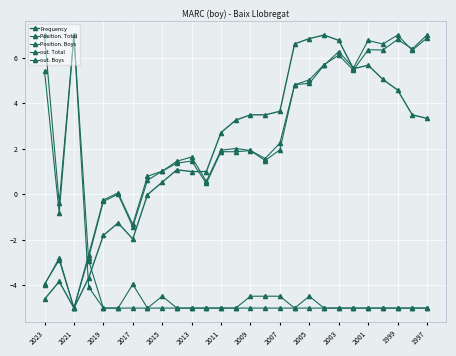

Reading right to left, transcribe all the data shown in this chart.

Frequency: 3.3	3.5	4.6	5.1	5.7	5.5	6.8	7.0	6.8	6.6	3.6	3.5	3.5	3.3	2.7	1.0	1.0	1.1	0.5	-0.0	-2.0	-1.3	-1.8	-3.7	-5.0	-3.8	-4.6
Position. Total: -5.0	-5.0	-5.0	-5.0	-5.0	-5.0	-5.0	-5.0	-4.5	-5.0	-4.5	-4.5	-4.5	-5.0	-5.0	-5.0	-5.0	-5.0	-4.5	-5.0	-4.0	-5.0	-5.0	-2.9	7.0	-0.8	5.4
Position. Boys: -5.0	-5.0	-5.0	-5.0	-5.0	-5.0	-5.0	-5.0	-5.0	-5.0	-5.0	-5.0	-5.0	-5.0	-5.0	-5.0	-5.0	-5.0	-5.0	-5.0	-5.0	-5.0	-5.0	-4.1	7.0	-0.4	7.0
out. Total: 7.0	6.4	6.8	6.3	6.4	5.5	6.1	5.7	5.0	4.8	2.0	1.5	1.9	1.9	1.9	0.5	1.5	1.4	1.0	0.6	-1.4	0.0	-0.3	-2.8	-5.0	-2.9	-3.9
out. Boys: 6.9	6.3	7.0	6.6	6.8	5.6	6.3	5.7	4.9	4.8	2.3	1.6	1.9	2.0	1.9	0.6	1.6	1.5	1.0	0.8	-1.3	0.1	-0.2	-2.6	-5.0	-2.8	-4.0